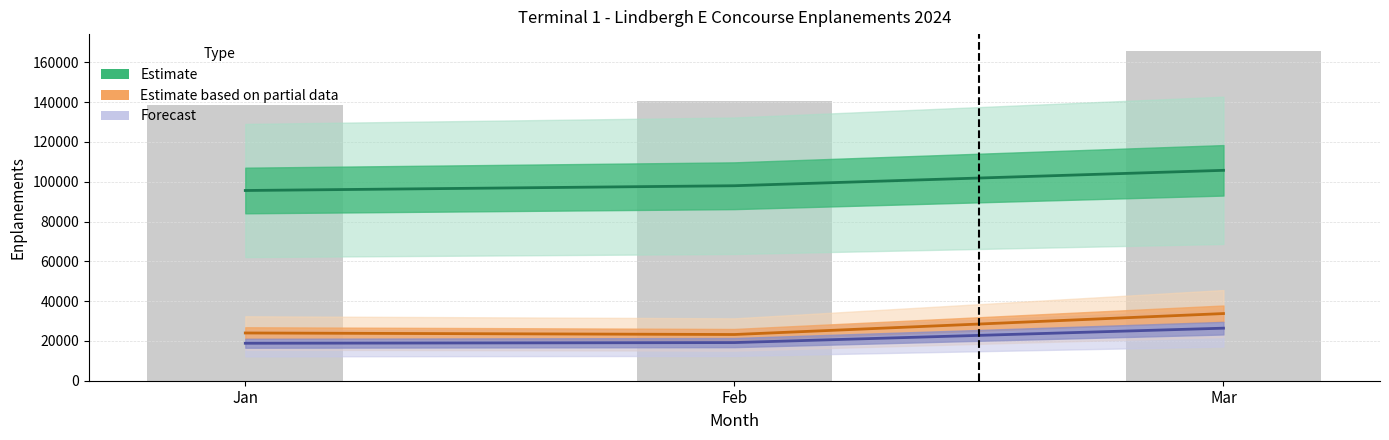

Between Jan and Mar, which series saw the biggest shift?

Estimate